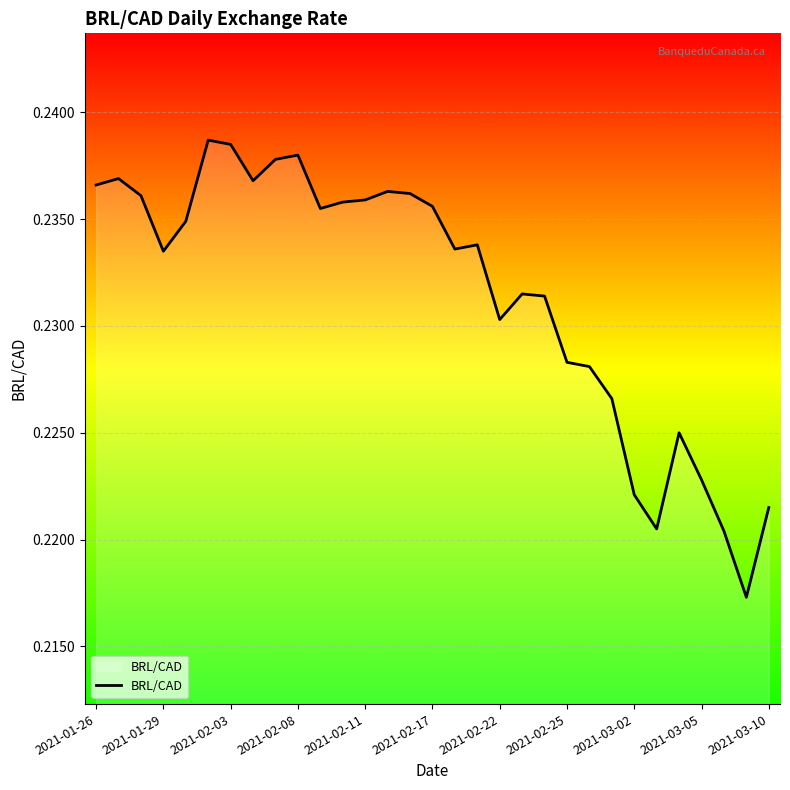

The chart shows a value of 0.1 at 2021-03-02. True or false?

False